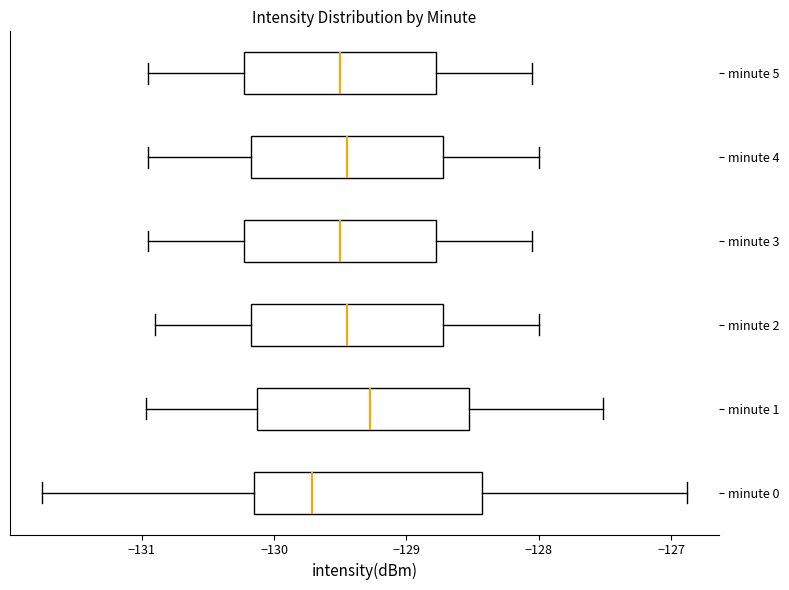

Comparing the boxes themselves (not the whiskers), which one is the widest?

minute 0